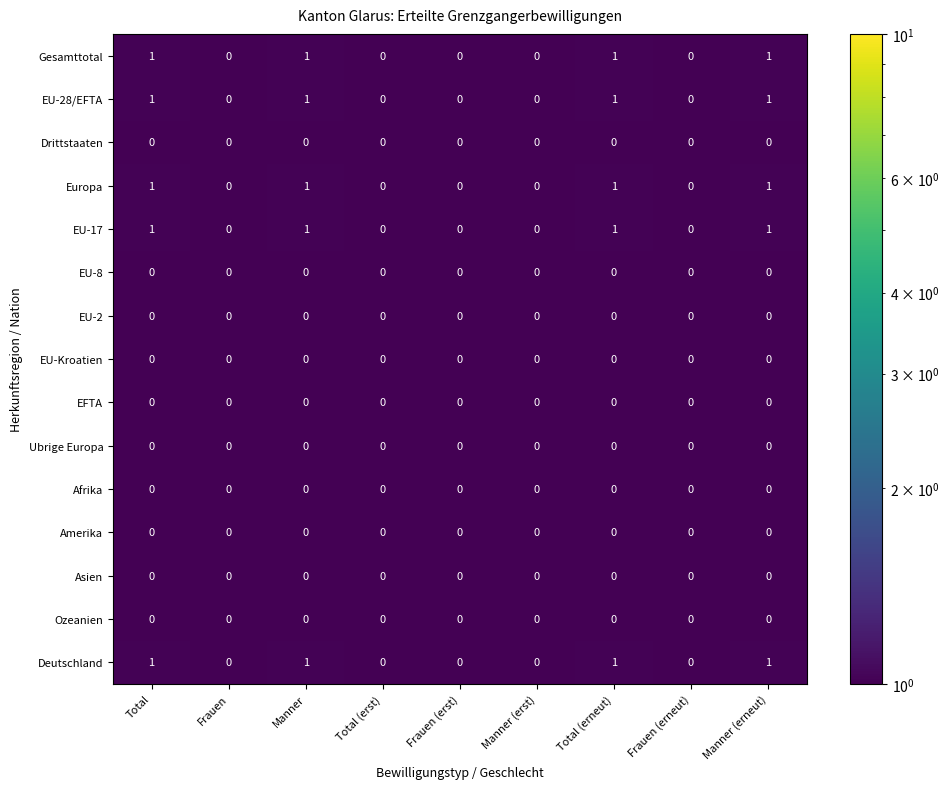

Is it true that EU-8 equals 0 at Total (erneut)?

True